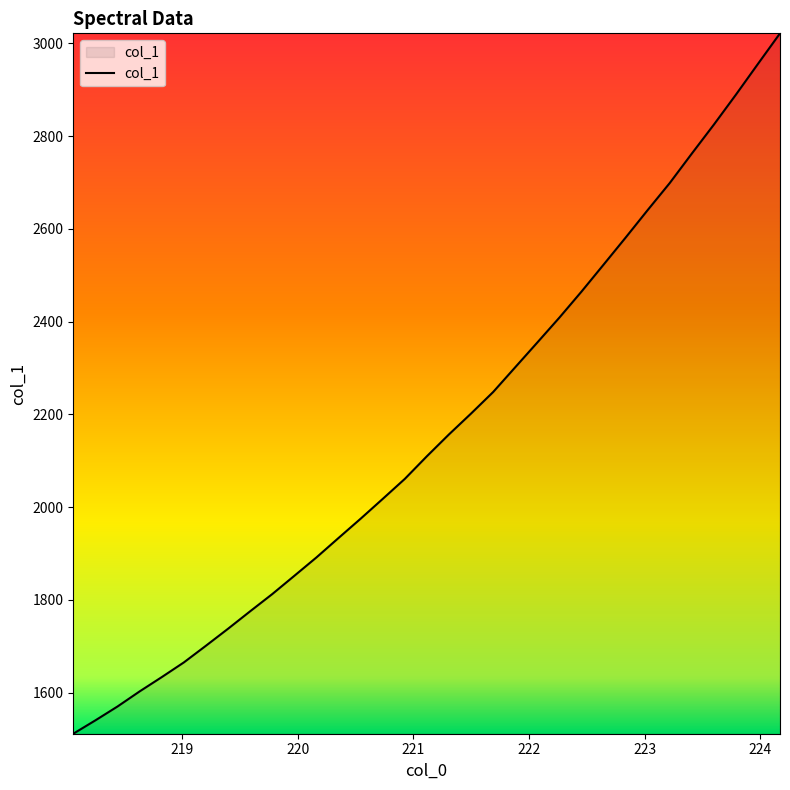

What is the difference between the maximum and minimum values?

1510.4